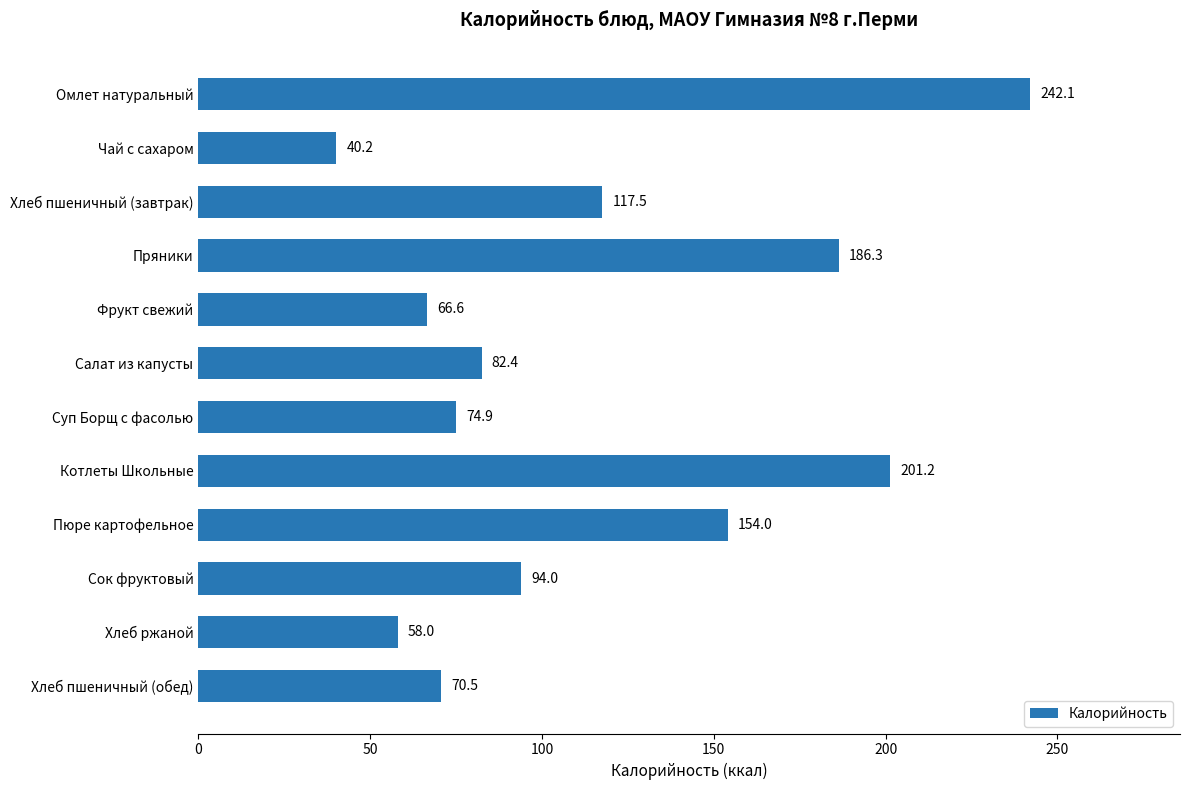

Is it true that the value at Котлеты Школьные is 104.1?

False